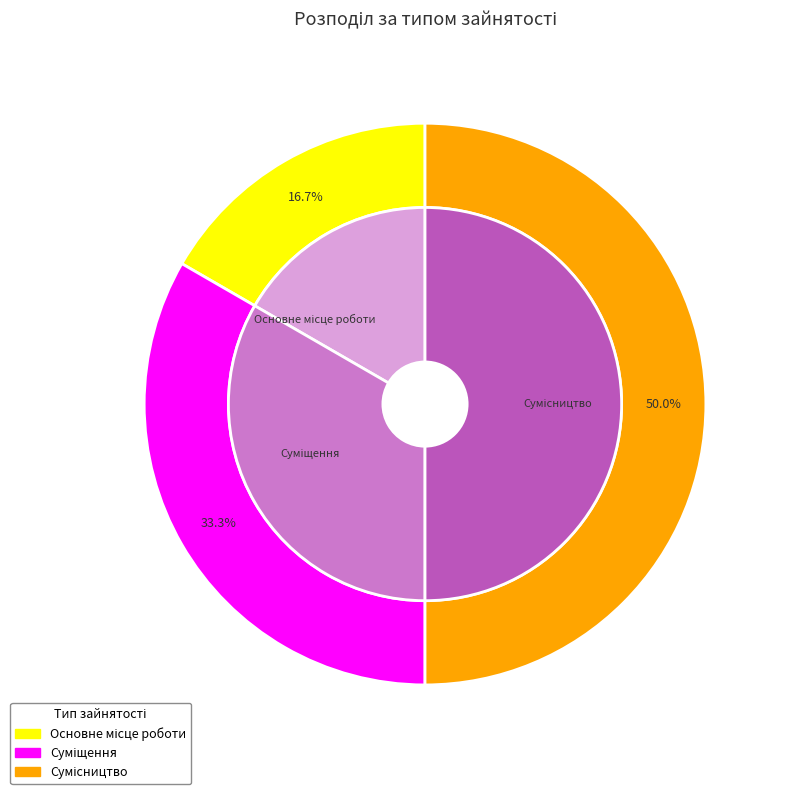

True or false: Сумісництво accounts for 56% of the total.

False